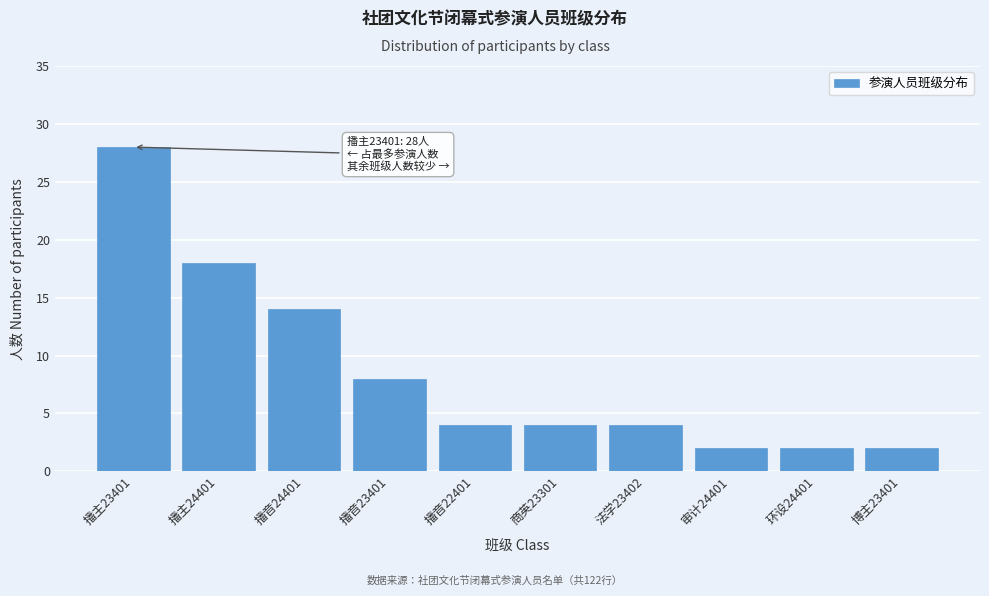

Reading left to right, list all the values displayed in this chart.

播主23401=28	播主24401=18	播音24401=14	播音23401=8	播音22401=4	商英23301=4	法学23402=4	审计24401=2	环设24401=2	博主23401=2